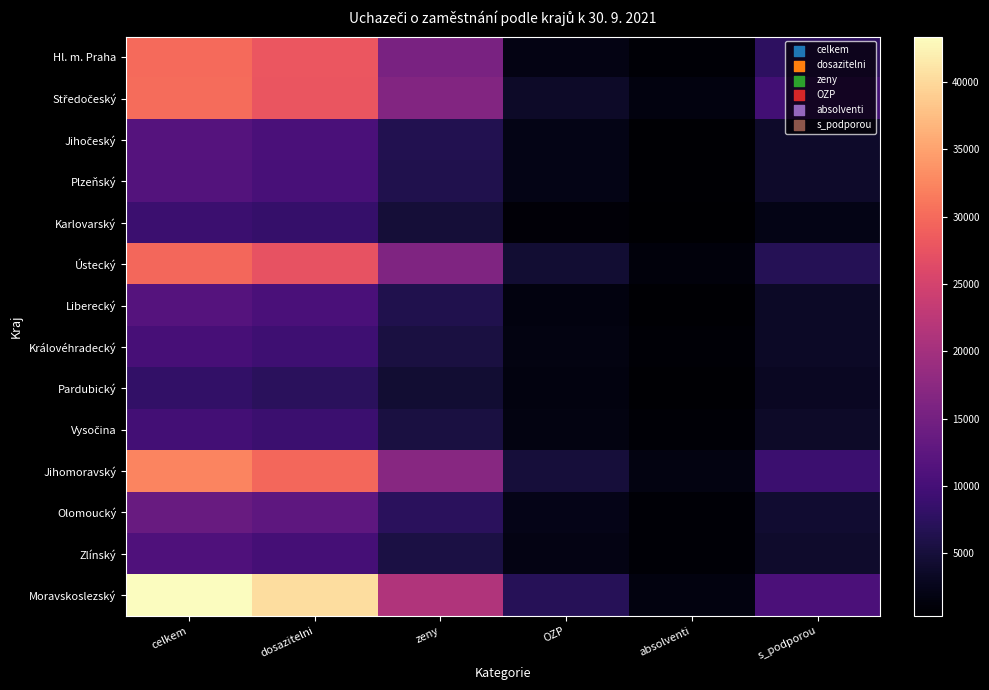

What is the difference between the highest and lowest values at OZP?

6002